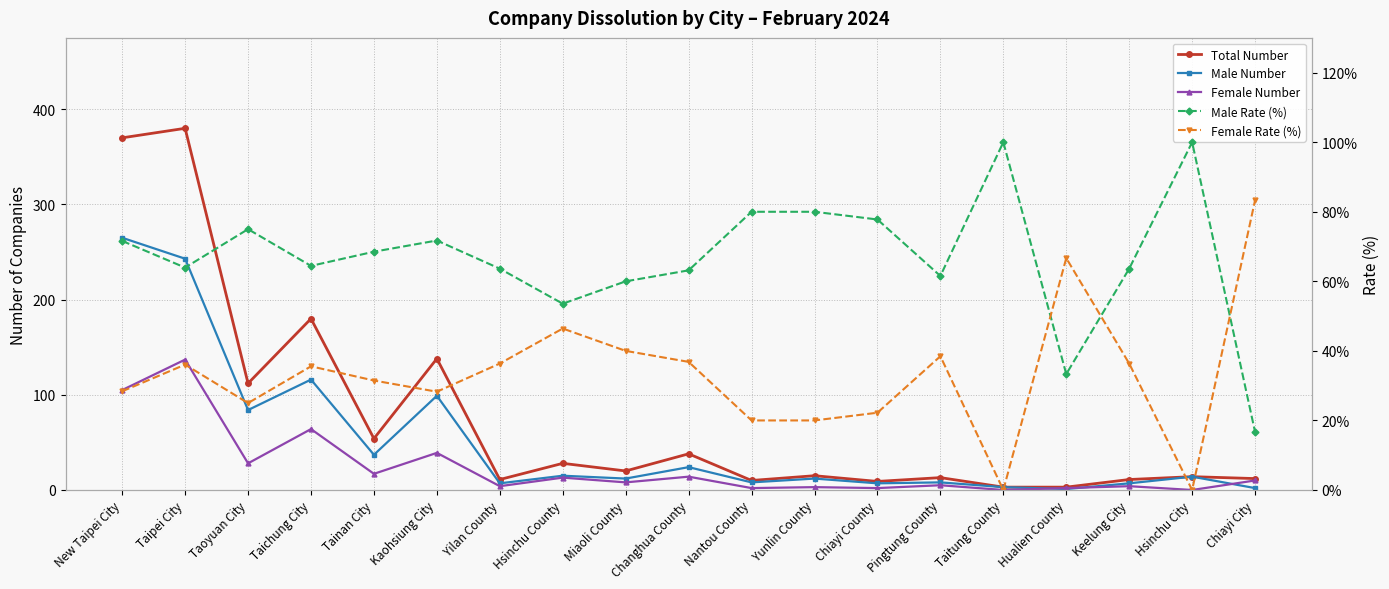

Rank the series at Yilan County from lowest to highest value.

Female Number, Male Number, Total Number, Female Rate (%), Male Rate (%)